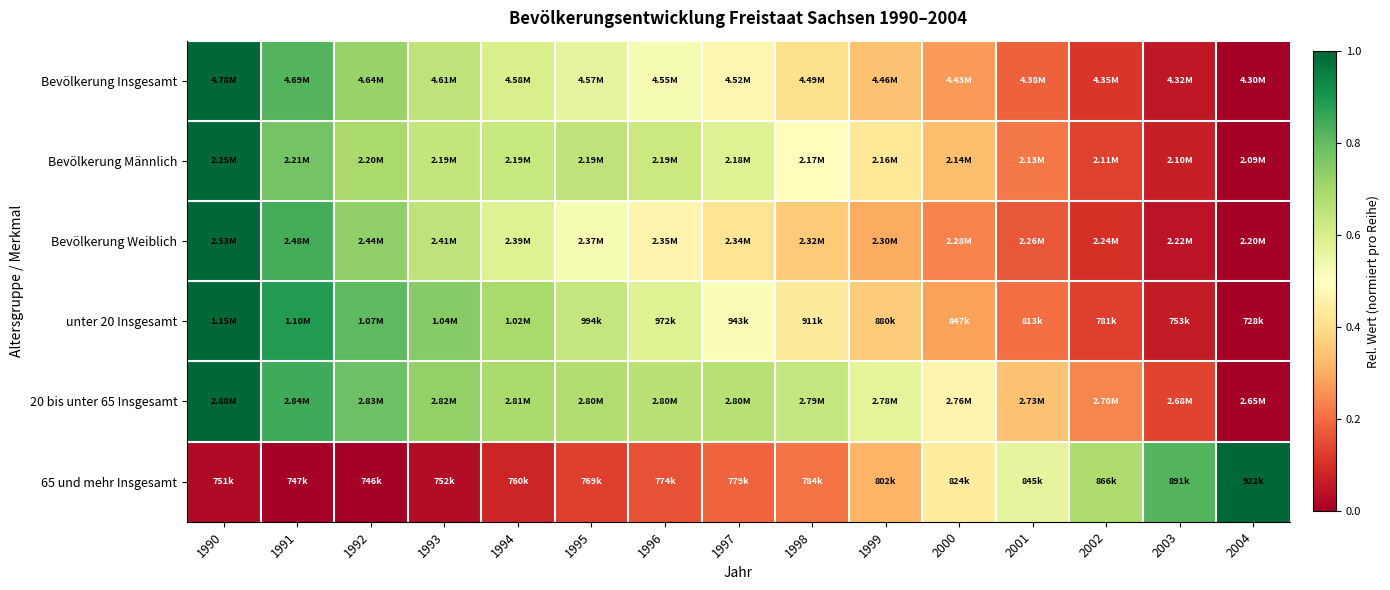

Rank the series at 2003 from highest to lowest value.

65 und mehr Insgesamt, 20 bis unter 65 Insgesamt, Bevölkerung Männlich, unter 20 Insgesamt, Bevölkerung Insgesamt, Bevölkerung Weiblich